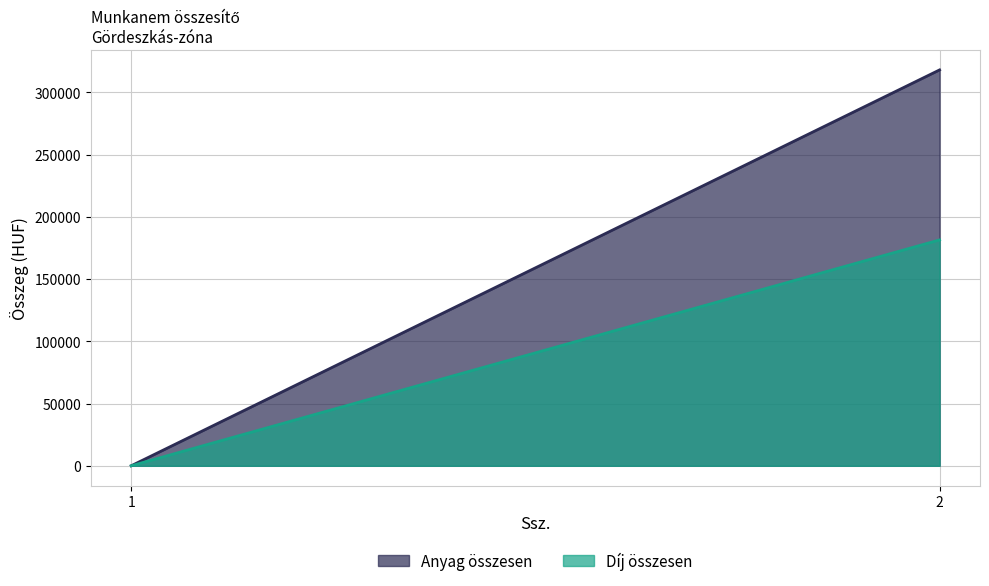

Reading left to right, extract all data points from this chart.

Anyag összesen: 0	318000
Díj összesen: 0	181440